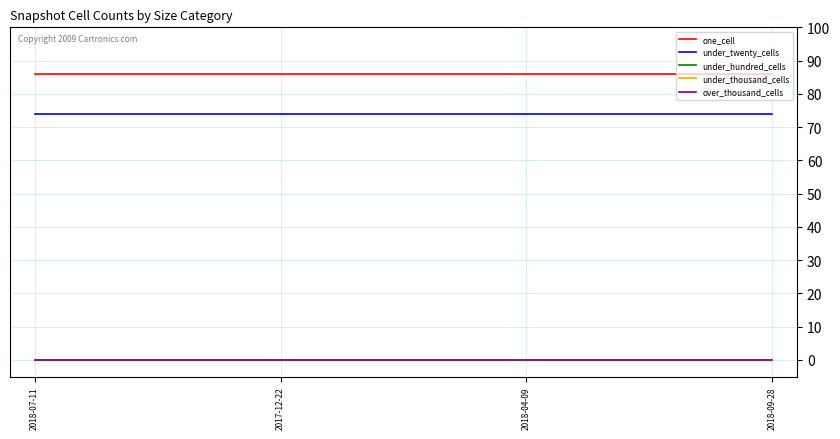

Is this an area chart (filled region under the line)?

No